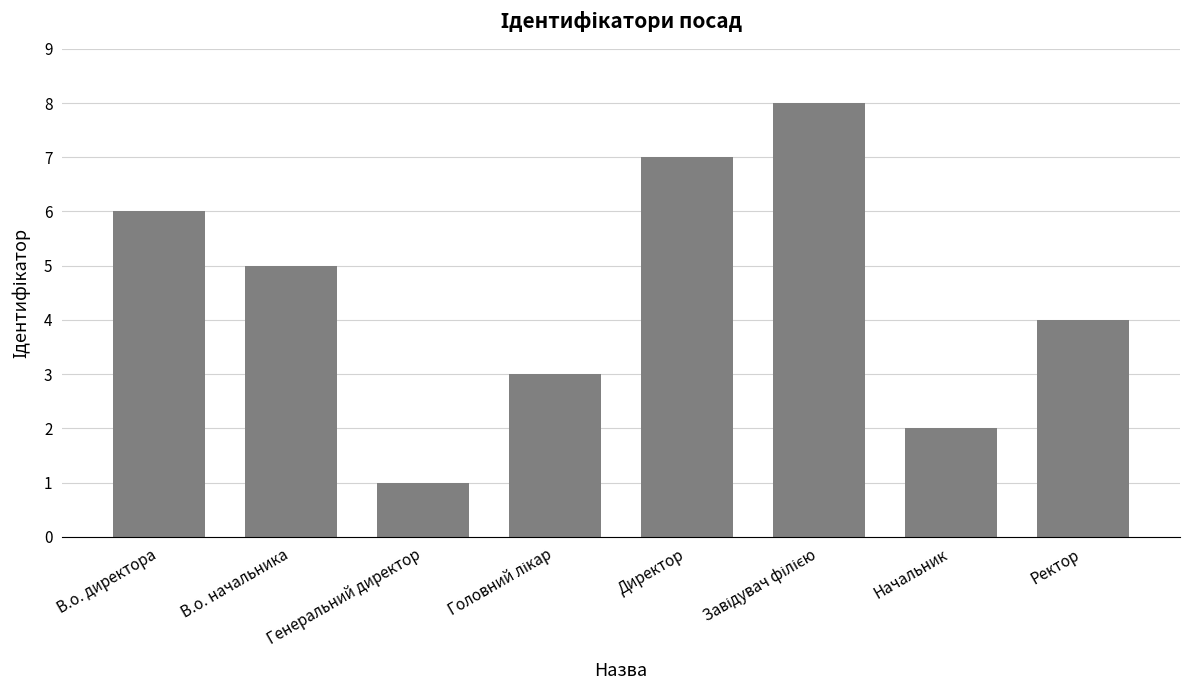

Where does the data first go above 5?

В.о. директора